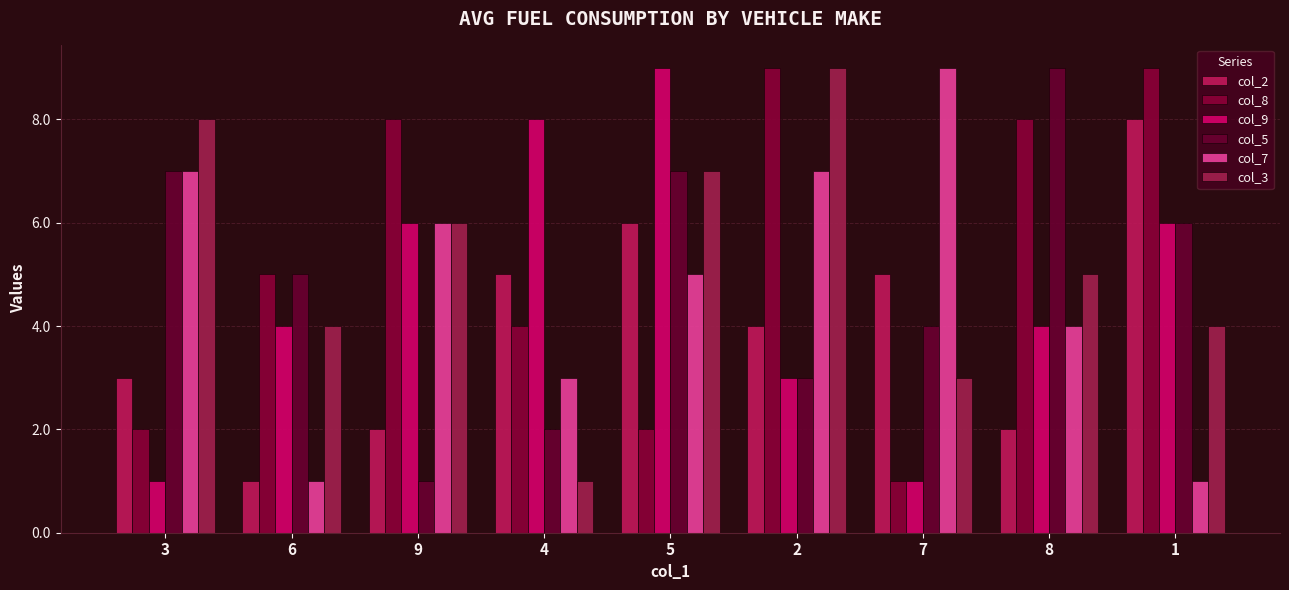

What is the difference between the maximum and minimum values in the col_5 series?

8